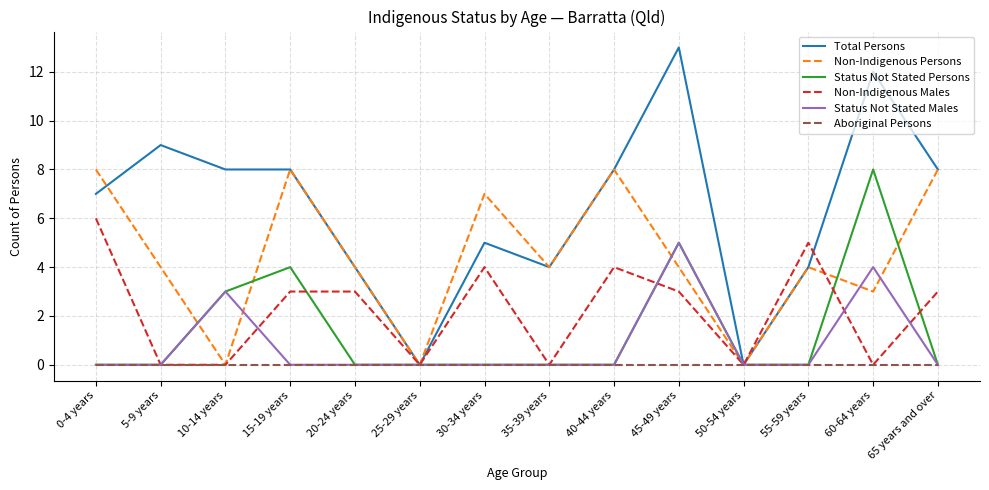

Which label corresponds to the largest value in the chart?

45-49 years